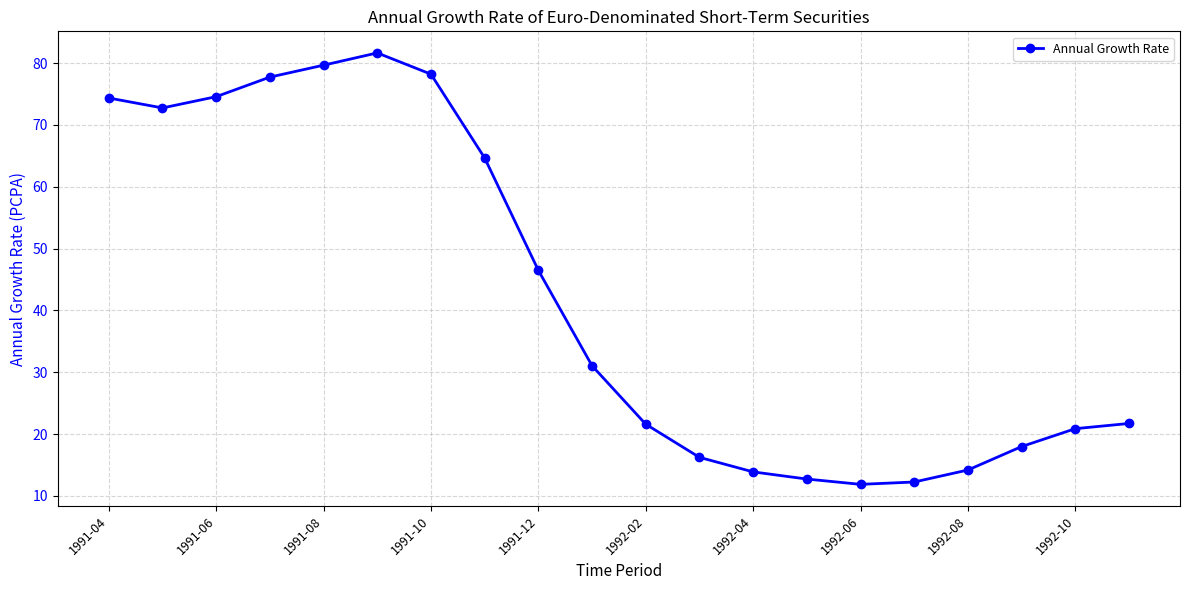

How many categories are shown in the chart?

20